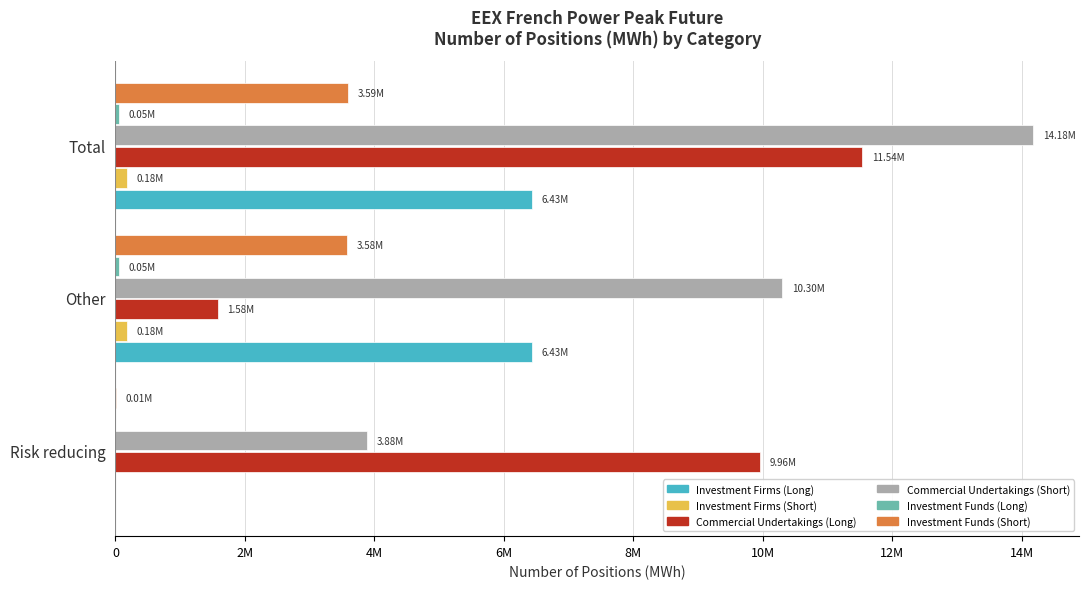

What is the difference between the maximum and minimum values in the Commercial Undertakings (Long) series?

9961356